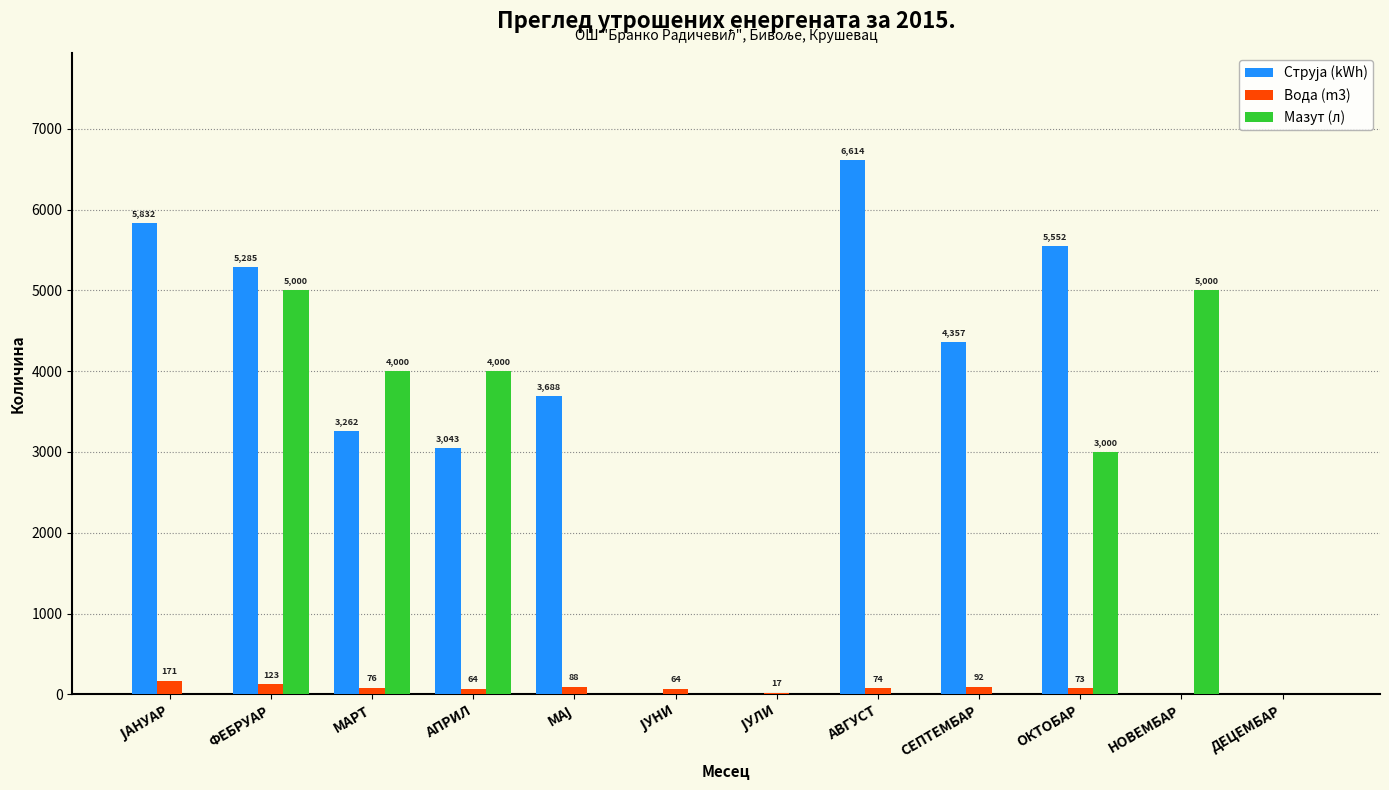

What is the greatest value displayed?

6614